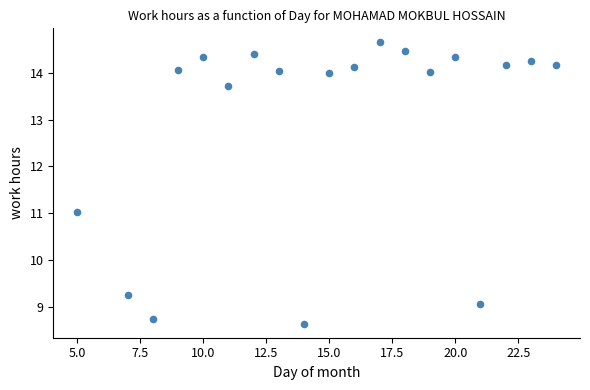

What is the range of X values (max minus min)?

19.0